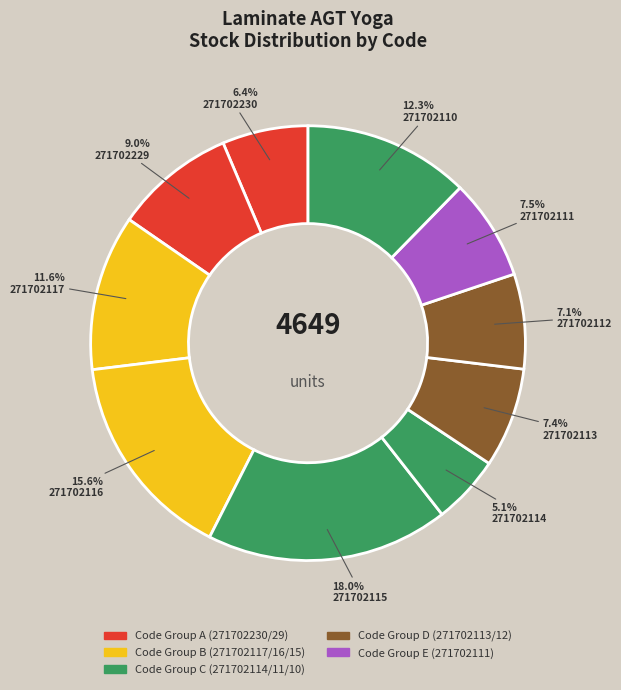

To the nearest percent, what is the average slice percentage?

10%